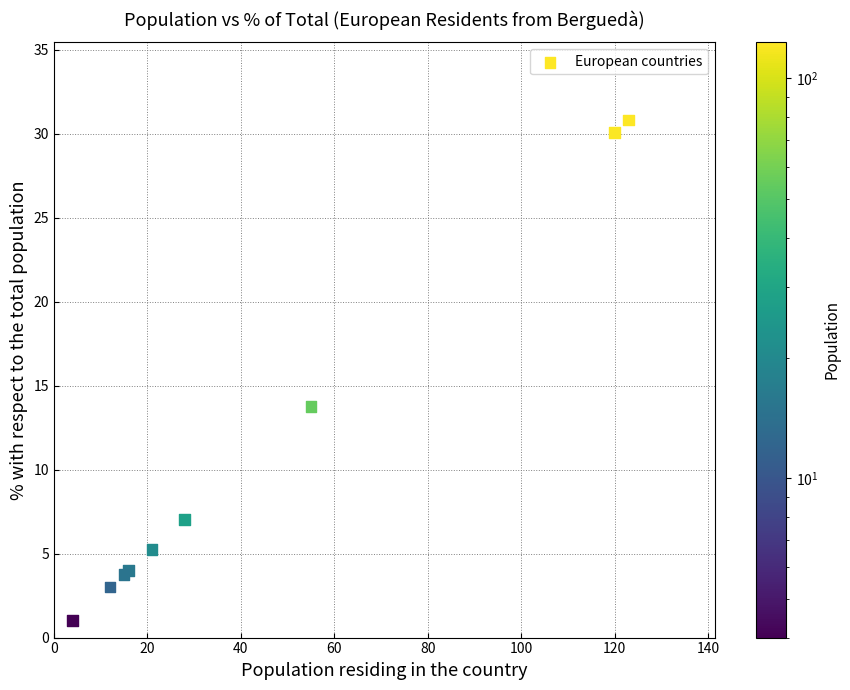

What Y value in the scatter plot is closest to 15?

13.8